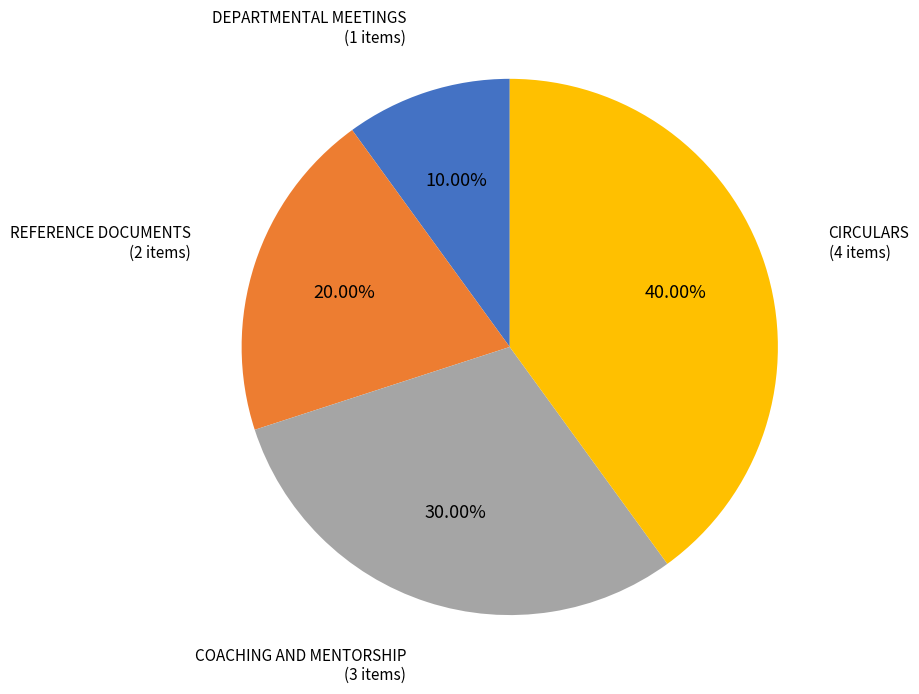

Count the number of slices in the pie.

4